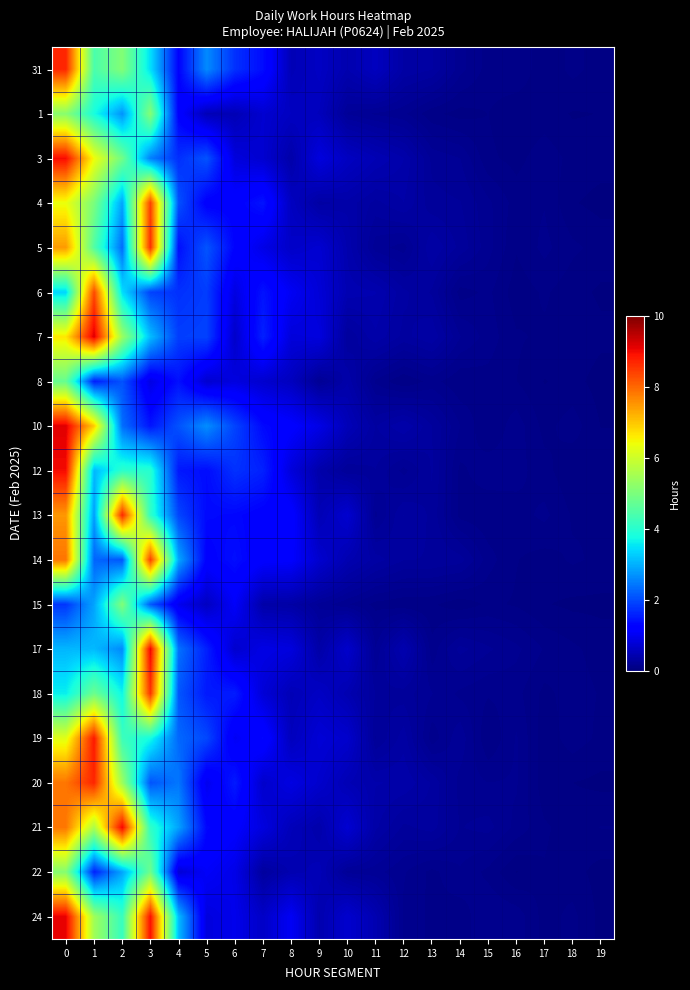

What is the spread (max minus min) of values at 6?

1.4